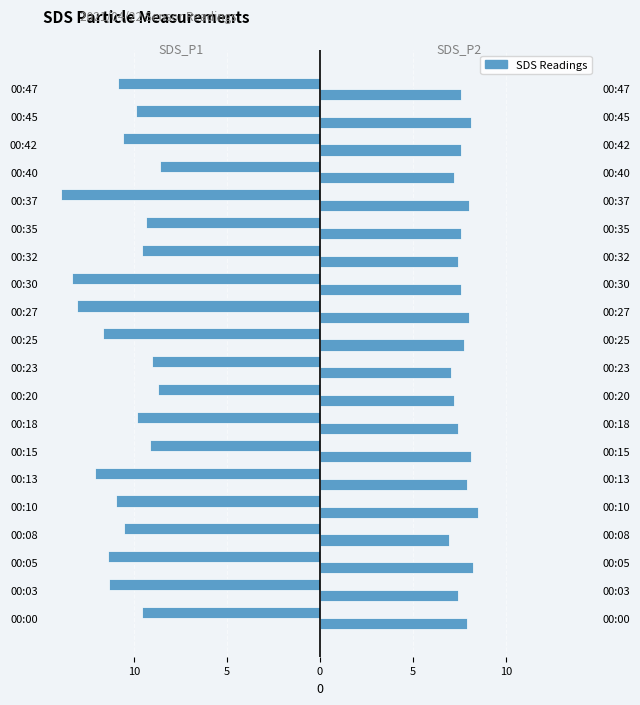

Which series has the widest spread of values?

SDS_P1